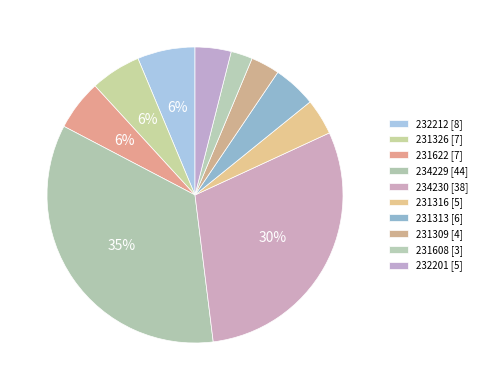

What is the smallest slice in the pie chart?

231608